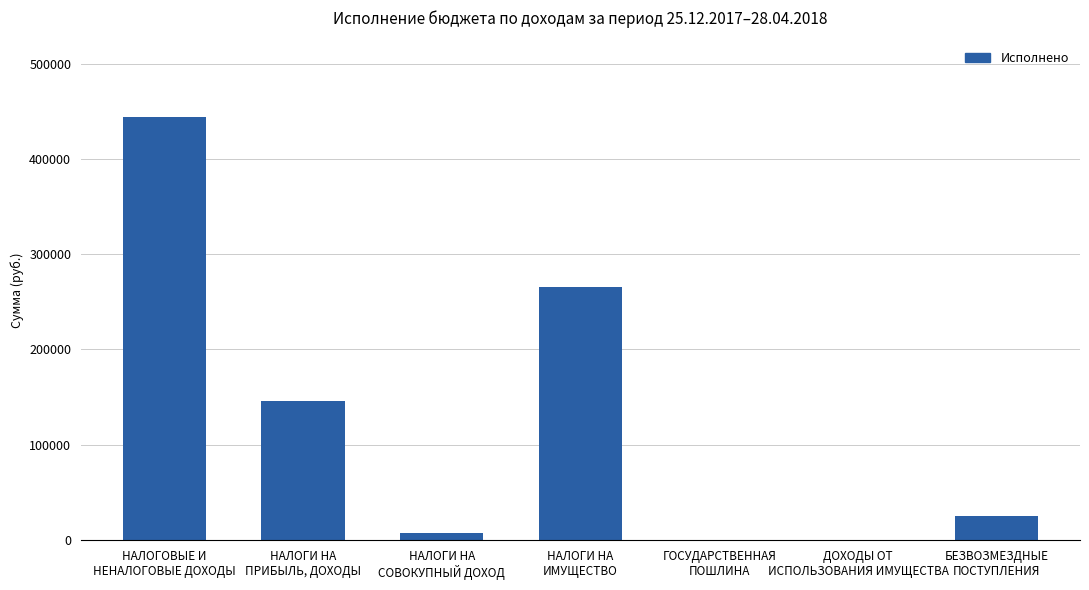

Count the number of categories in the chart.

7